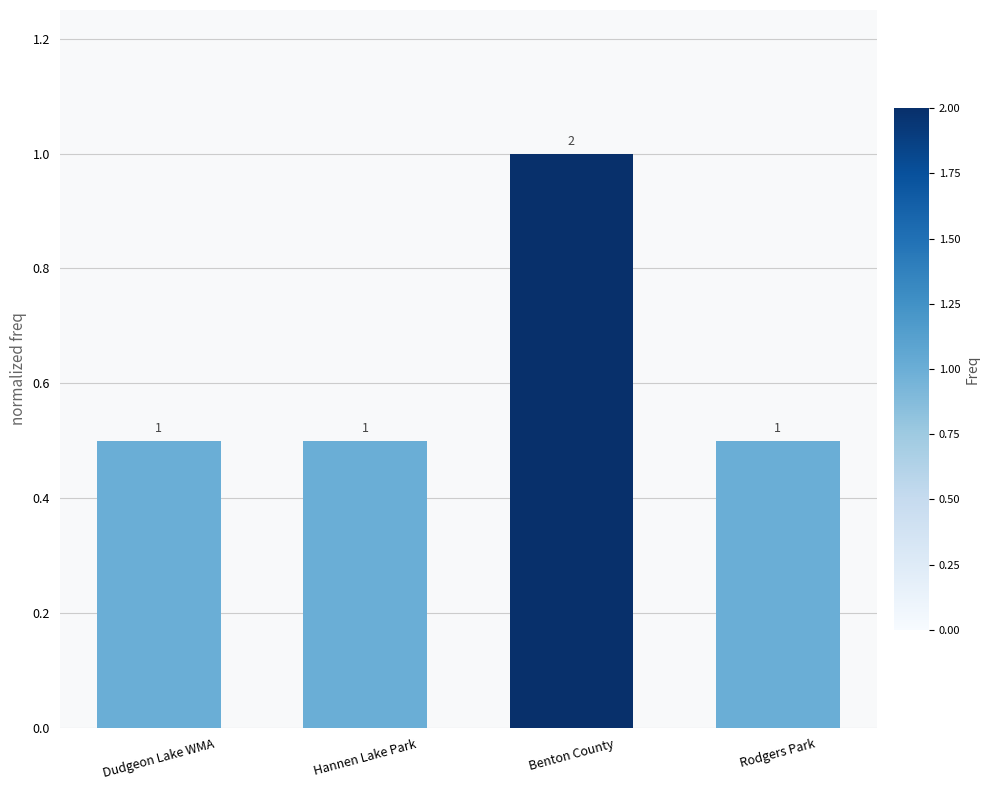

The chart shows a value of 0.5 at Hannen Lake Park. True or false?

True